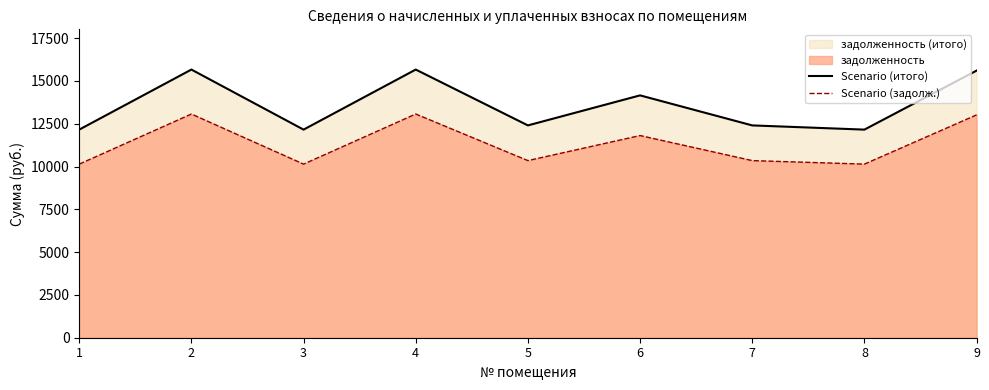

Where does the Scenario (итого) series first go above 12405?

2